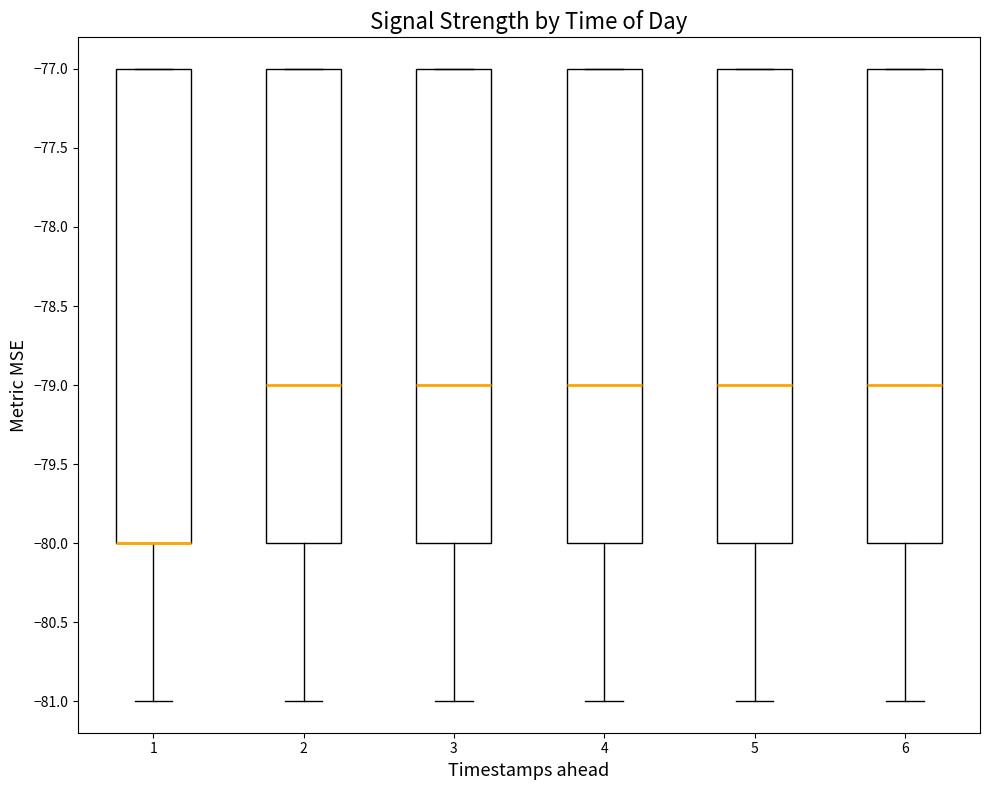

Reading left to right, read every box against the y-axis: the position of its median line, the range the box covers, and the ends of its whiskers. The values are not printed on the chart, so give them approximately, as read against the axis.

1: median -80 (drawn on the box's lower edge), box -80 to -77, whiskers -81 to -77
2: median -79, box -80 to -77, whiskers -81 to -77
3: median -79, box -80 to -77, whiskers -81 to -77
4: median -79, box -80 to -77, whiskers -81 to -77
5: median -79, box -80 to -77, whiskers -81 to -77
6: median -79, box -80 to -77, whiskers -81 to -77